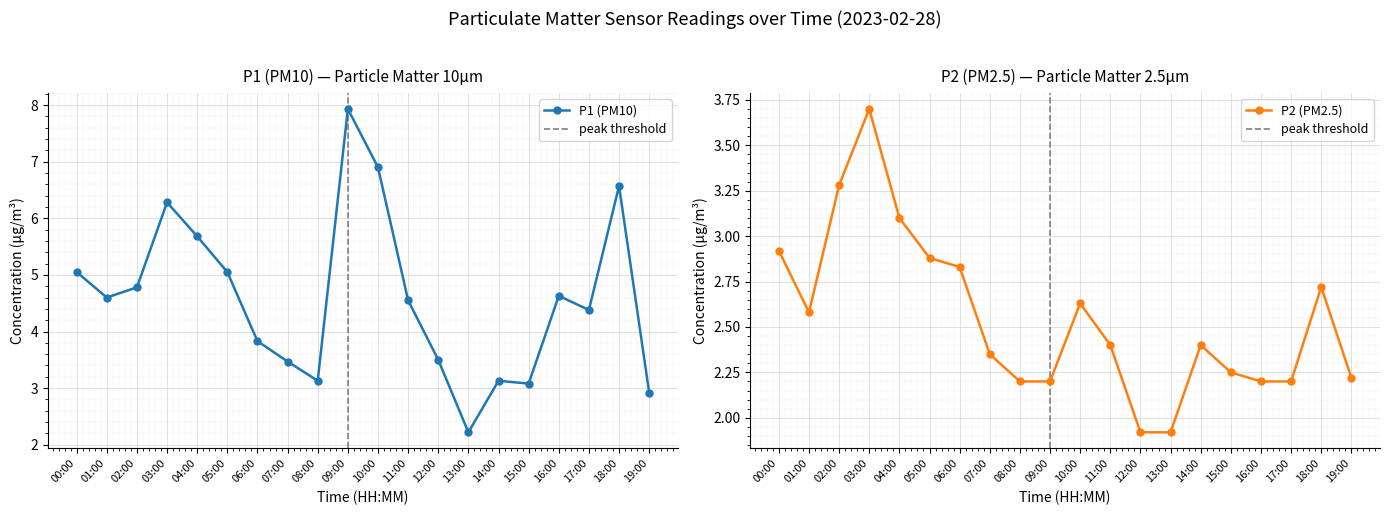

True or false: P2 and P1 cross at least once.

False